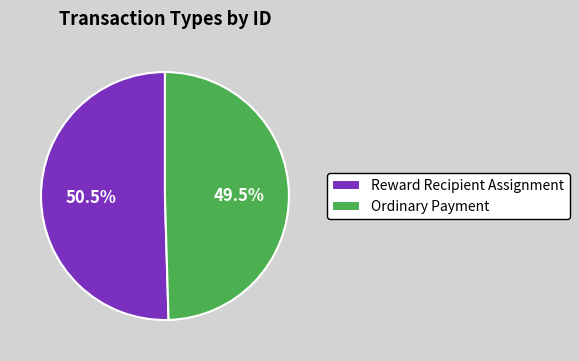

How much of the chart is everything except Reward Recipient Assignment?

49.5%